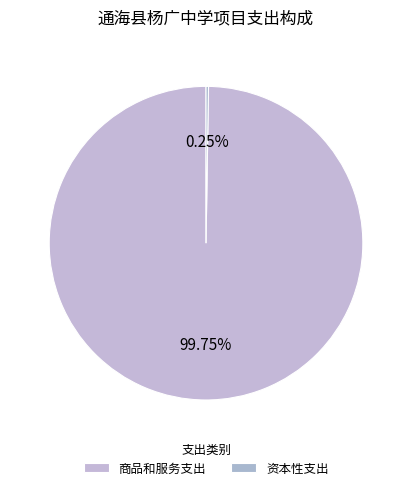

To the nearest percent, what percentage of the pie is 商品和服务支出?

100%